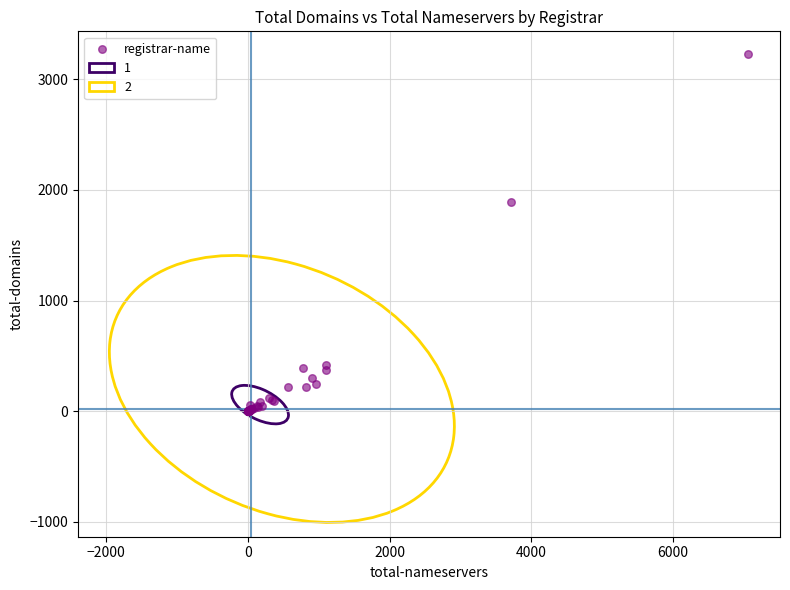

What Y value in the scatter plot is closest to 1612?

1890